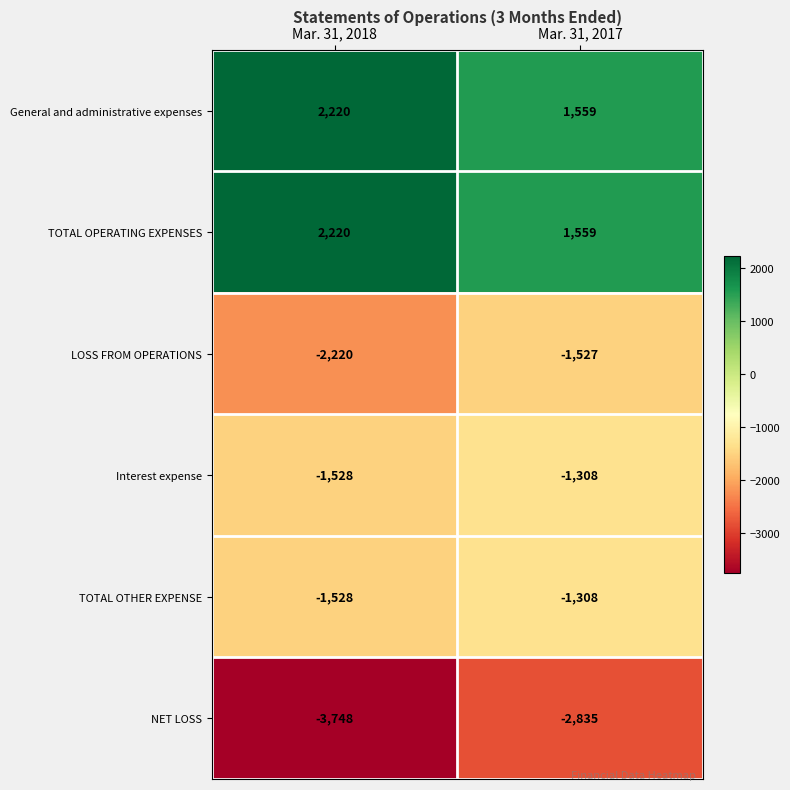

At which category is the sum across all series the highest?

Mar. 31, 2017